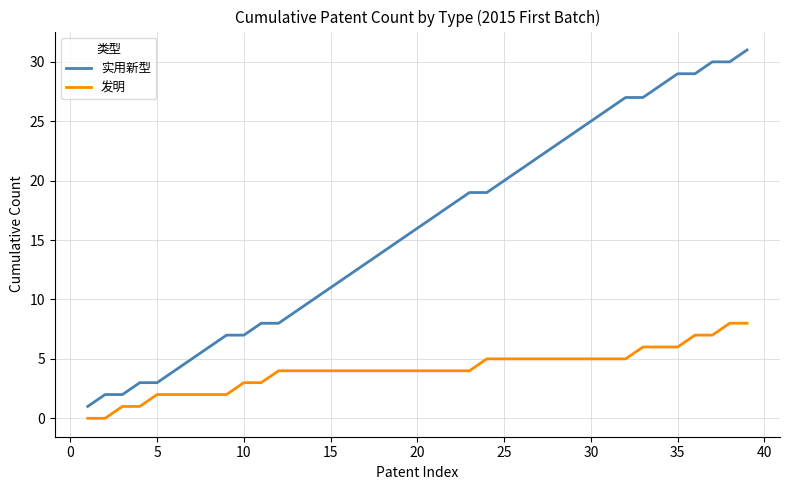

Count the number of categories in the chart.

39